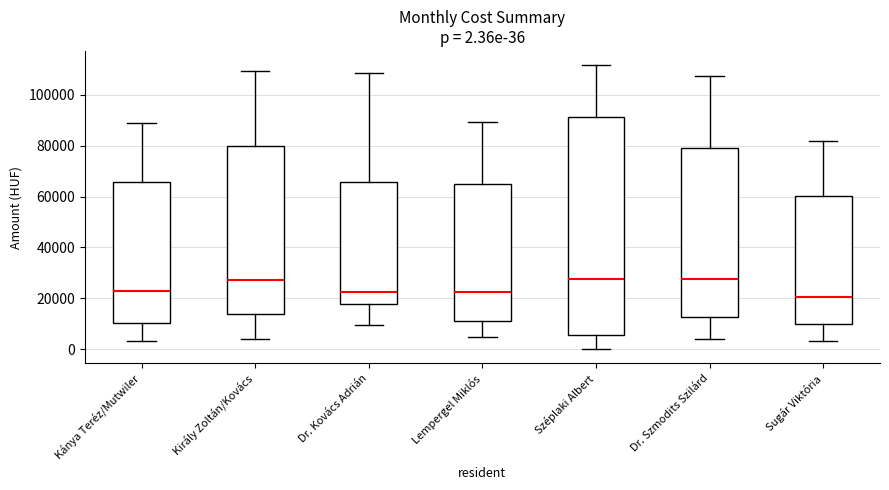

Comparing the boxes themselves (not the whiskers), which one is the tallest?

Széplaki Albert